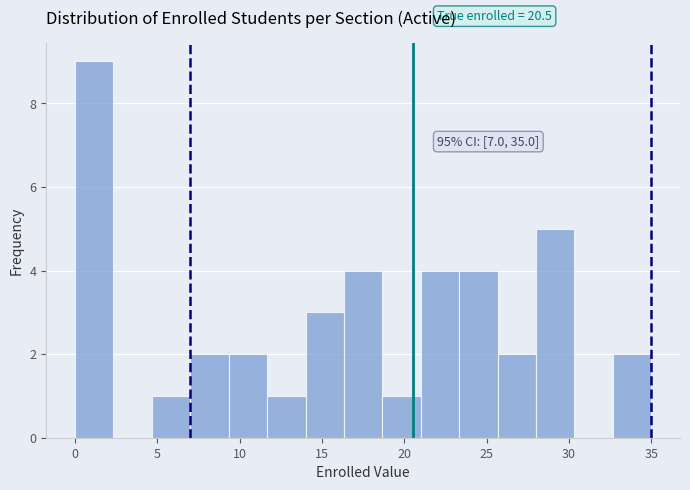

Over which range of the x-axis is the bar tallest?

0.0 to 2.5